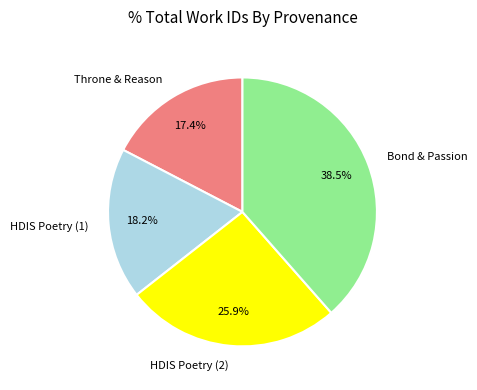

Approximately how many times larger is the value at Bond & Passion compared to HDIS Poetry (2)?

1.5